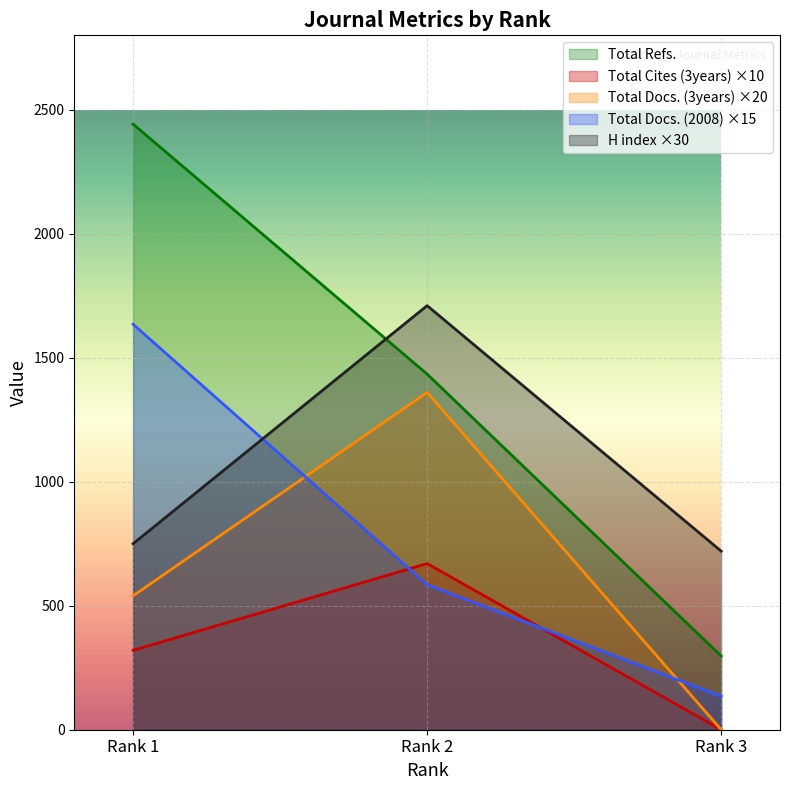

At how many categories does at least one series exceed 1145?

2